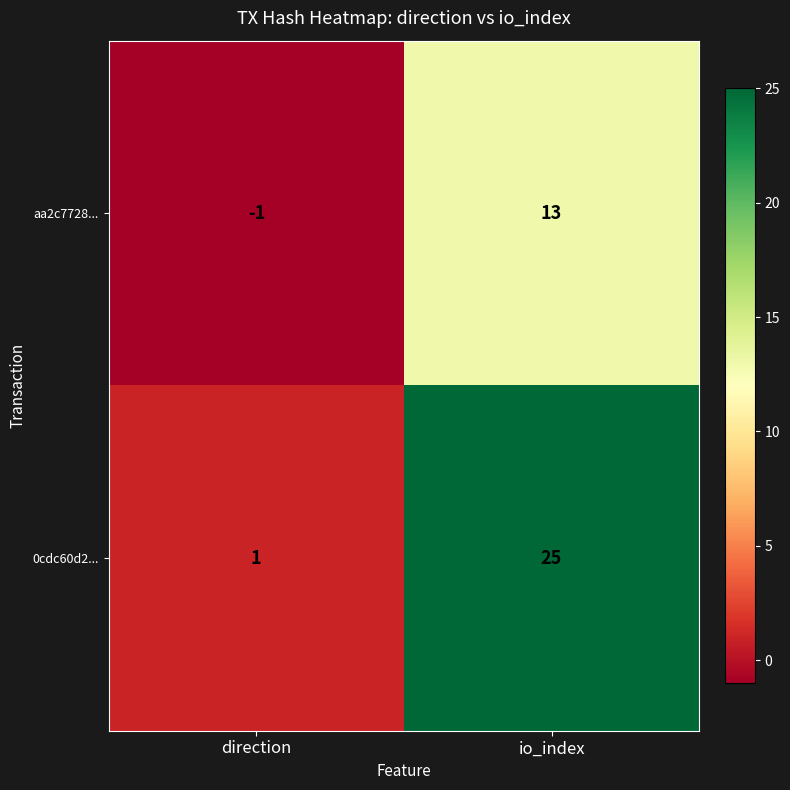

True or false: 0cdc60d2... has a value of 1 at direction.

True